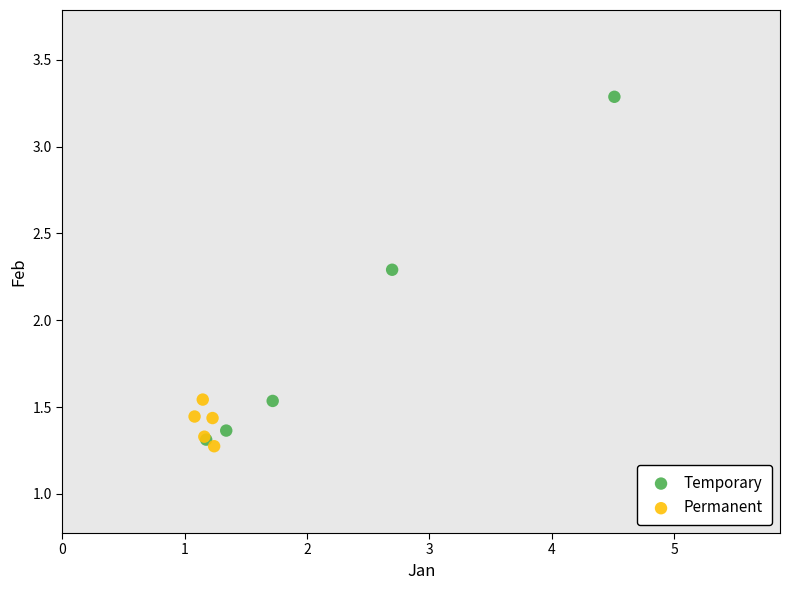

Which series reaches the minimum Y coordinate?

Permanent